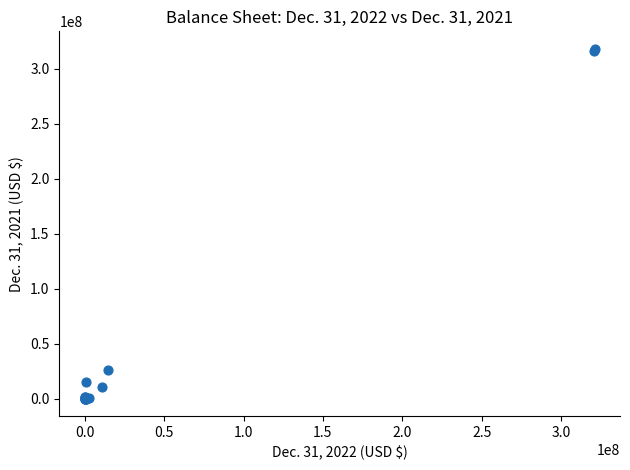

What Y value in the scatter plot is closest to 158959438?

26290147